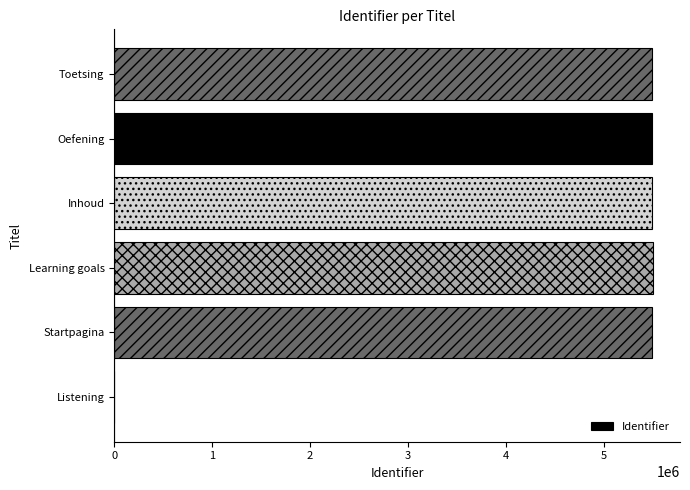

What is the approximate value at Startpagina?

5497804